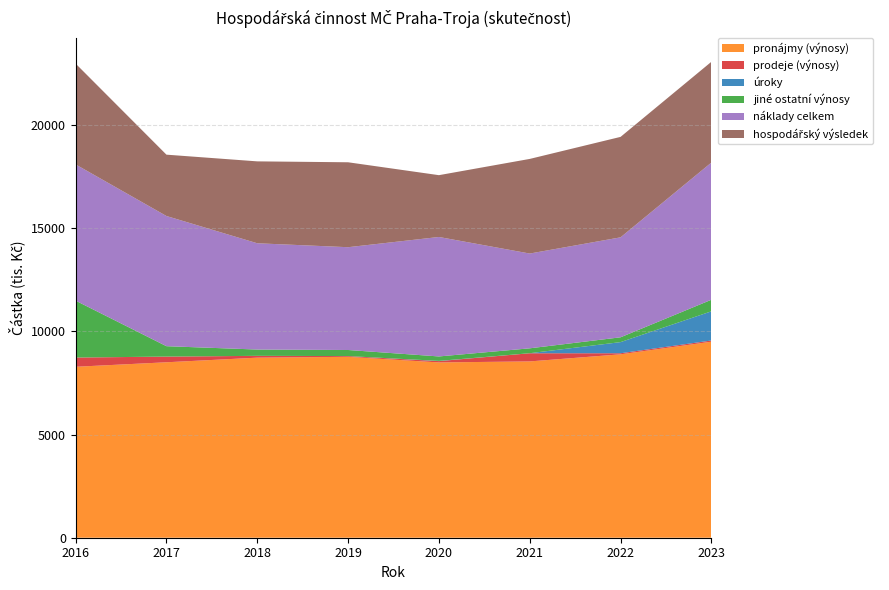

Reading left to right, what are all the values shown in this chart?

pronájmy (výnosy): 8285.8	8503.7	8727.2	8766.9	8496.4	8545.3	8889.8	9501.7
prodeje (výnosy): 446.8	274.8	87.8	36.3	63.9	395.9	51.8	57.9
úroky: 1.4	1.4	1.4	1.7	11.2	2.2	539.5	1414.7
jiné ostatní výnosy: 2756.2	503.5	304.5	293.8	215.0	236.9	233.2	560.4
náklady celkem: 6603.6	6309.9	5150.8	4982.5	5790.6	4593.8	4845.5	6650.8
hospodářský výsledek: 4886.6	2973.5	3970.1	4116.3	2995.8	4586.4	4868.9	4883.9